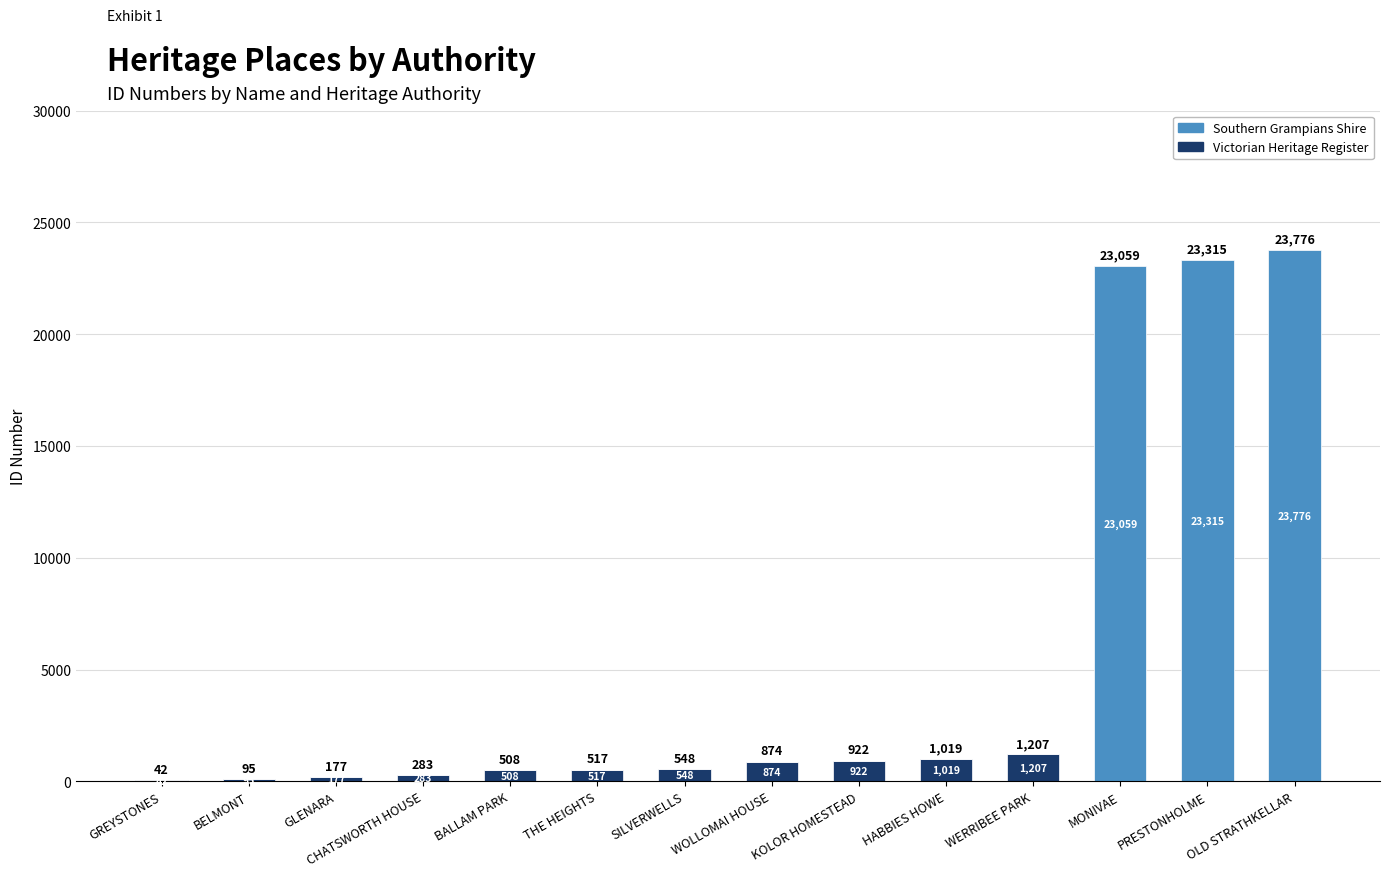

What is the total value across all series at BALLAM PARK?

508